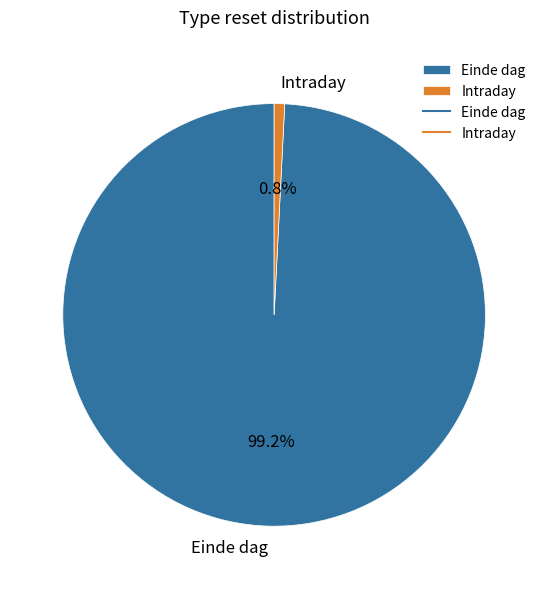

Rank the categories by value from highest to lowest.

Einde dag, Intraday